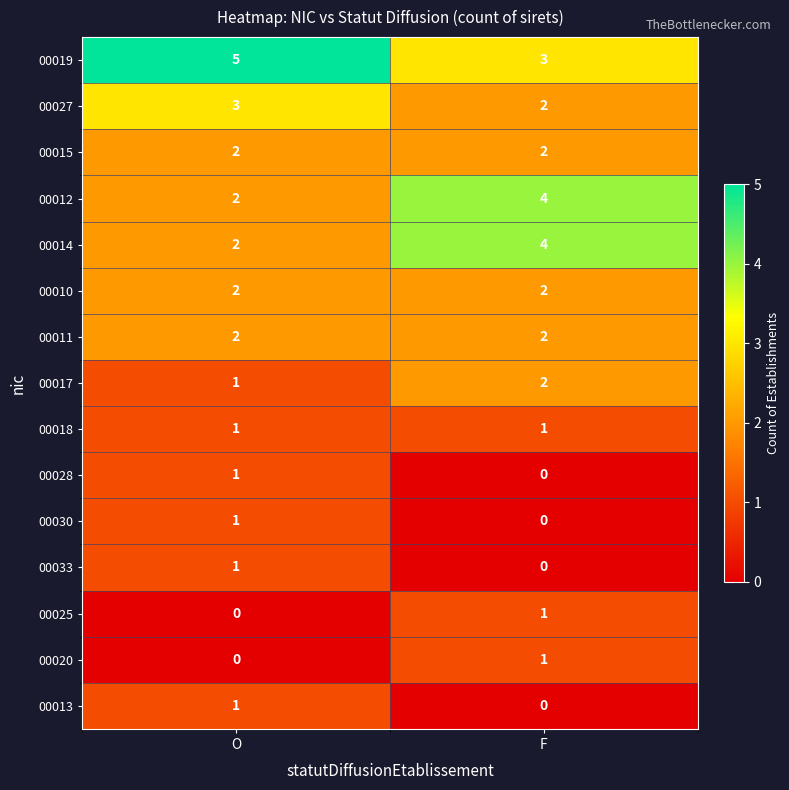

At which label does 00033 reach its minimum?

F